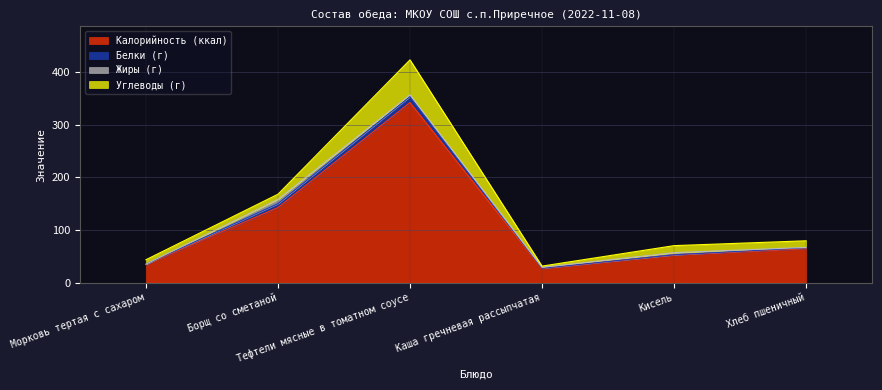

What is the label of the 5th point from the right?

Борщ со сметаной